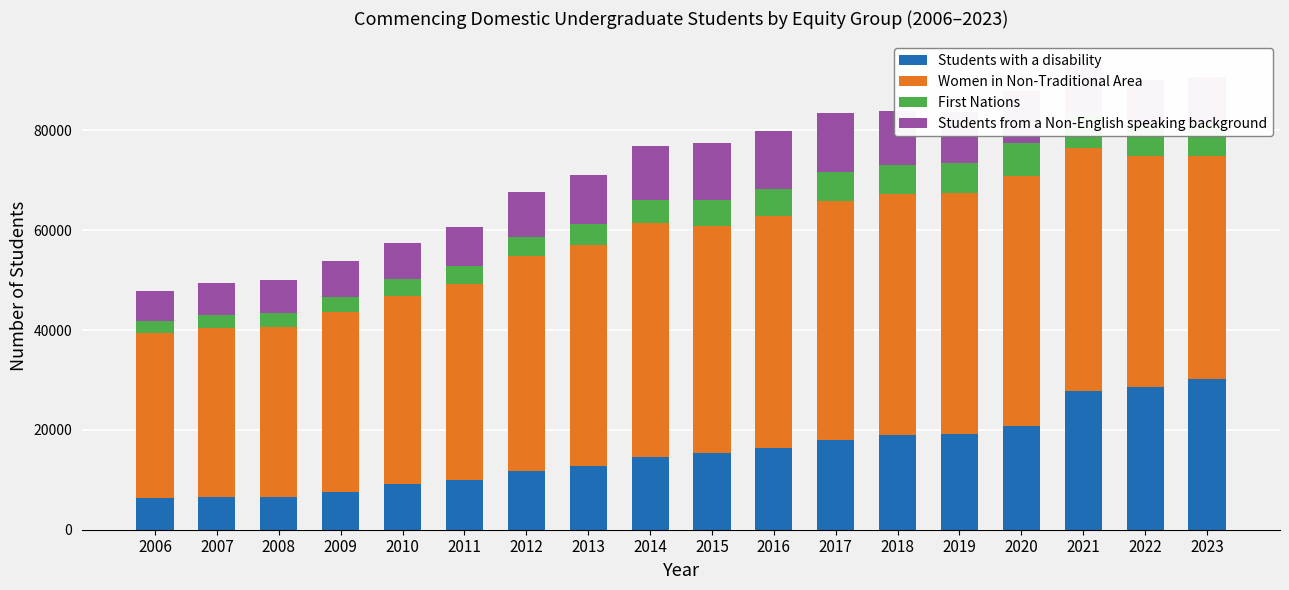

What value does the Students from a Non-English speaking background series have at 2022?

8998